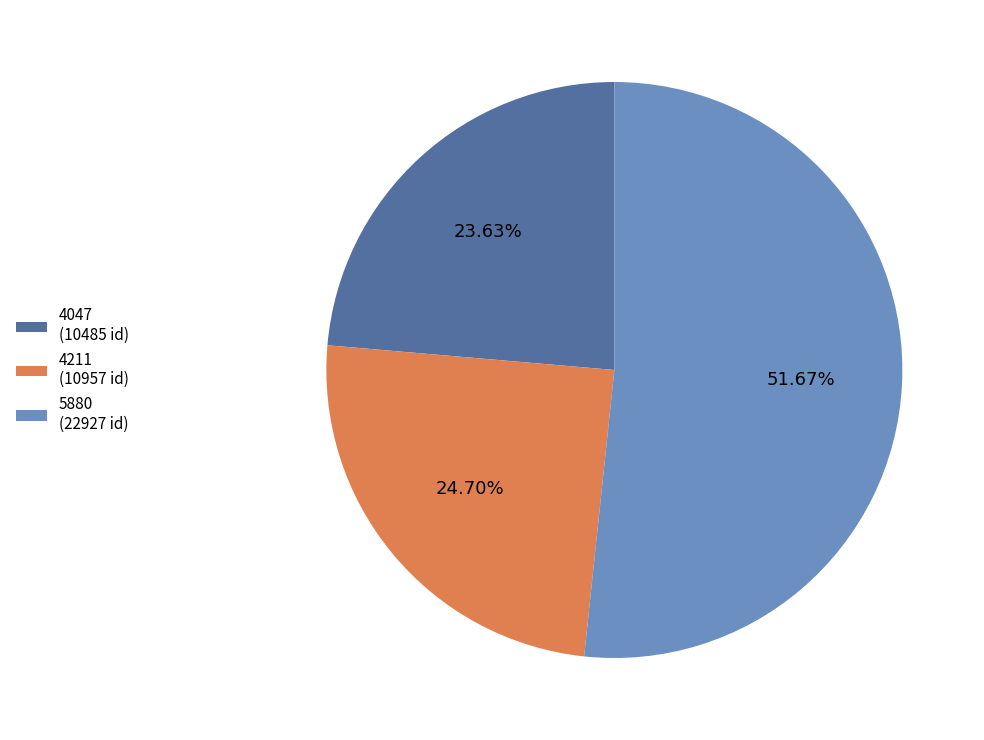

To the nearest percent, what is the combined percentage of 5880 and 4211?

76%